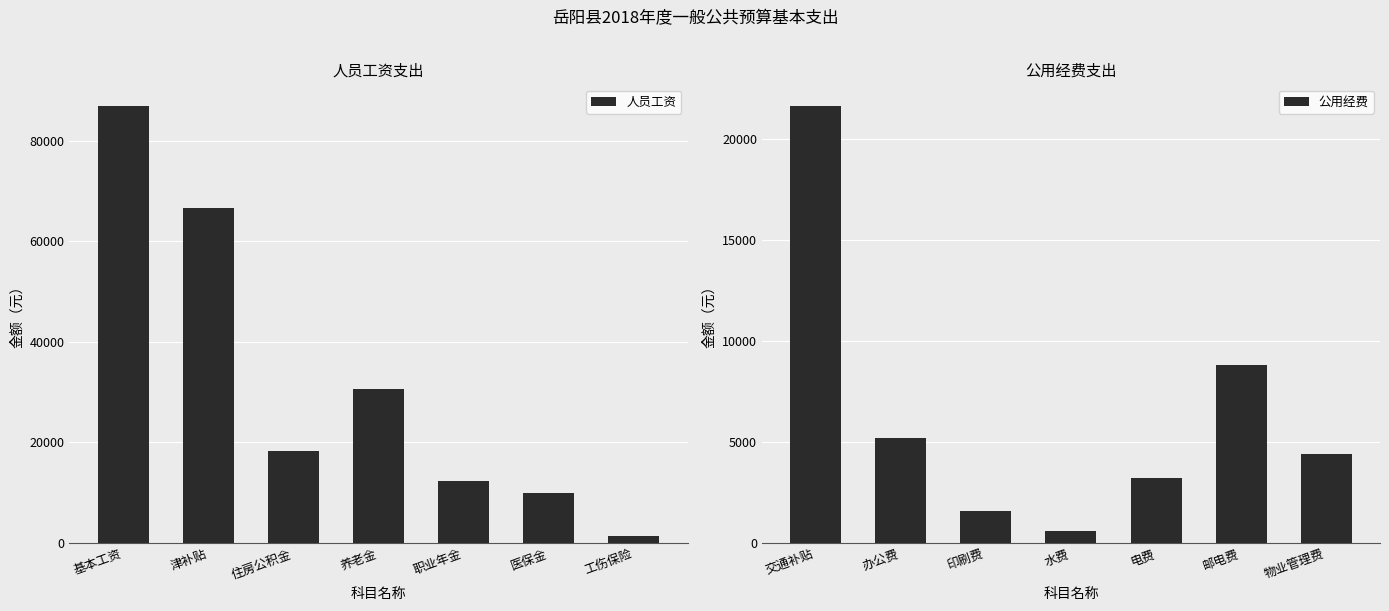

Are the bars horizontal?

No